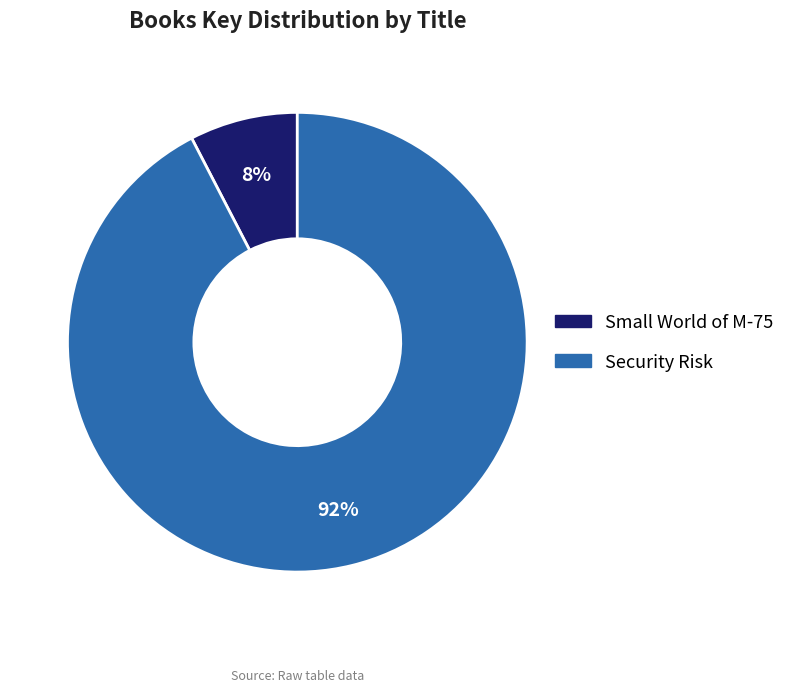

Do Small World of M-75 and Security Risk together represent more than half of the pie?

Yes